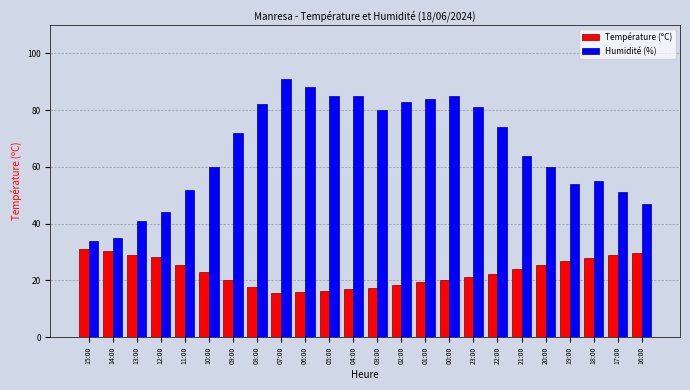

At 02:00, list the series in order from smallest to largest.

Température (ºC), Humidité (%)